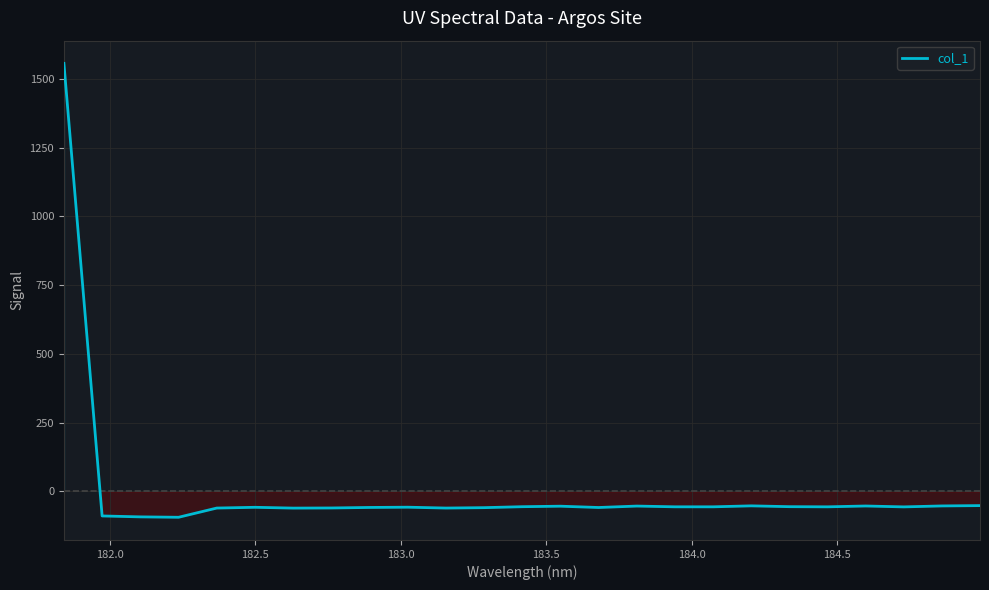

How many values are above zero?

1